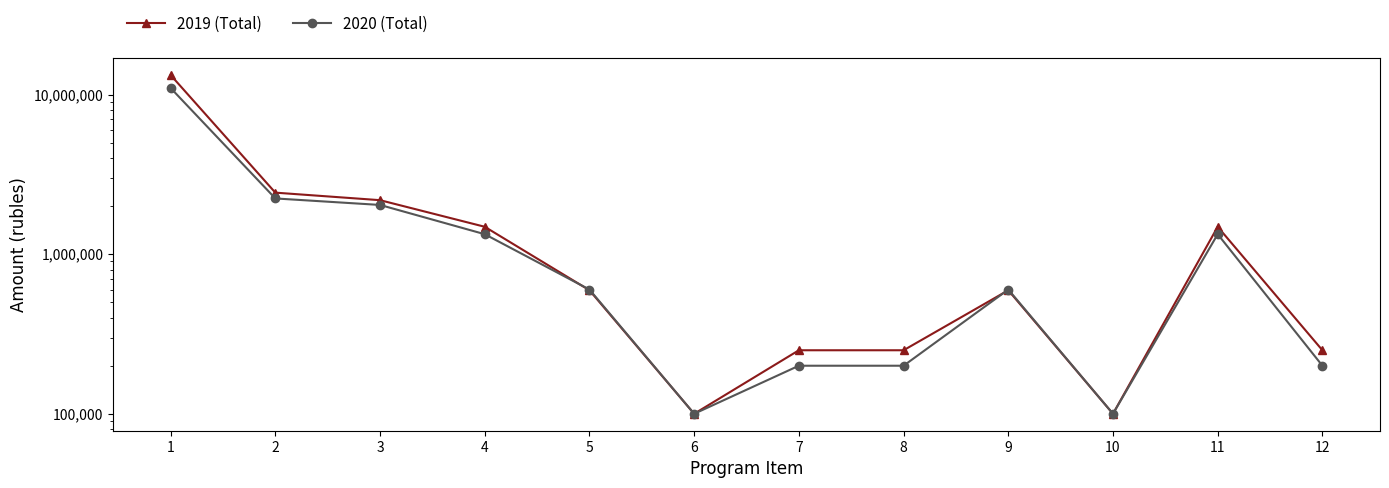

What is the minimum value for 2019 (Total)?

100000.0